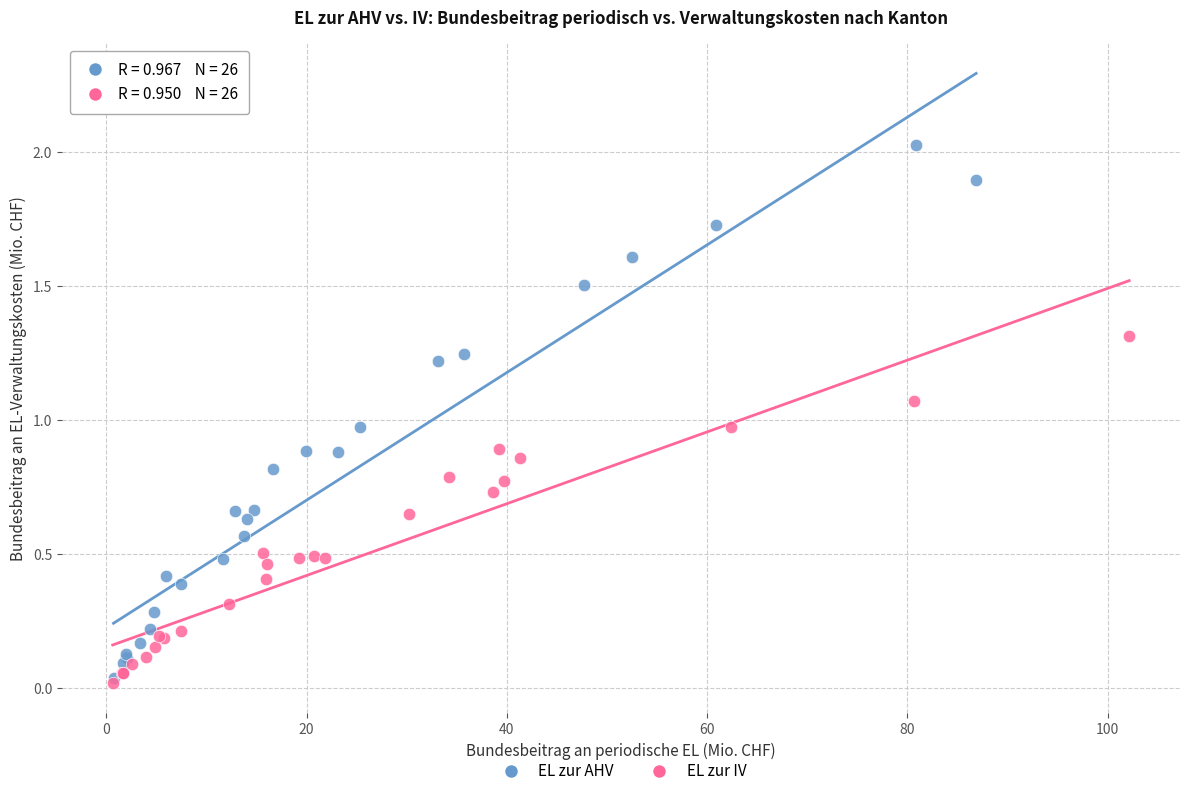

Which series contains the highest Y value?

EL zur AHV